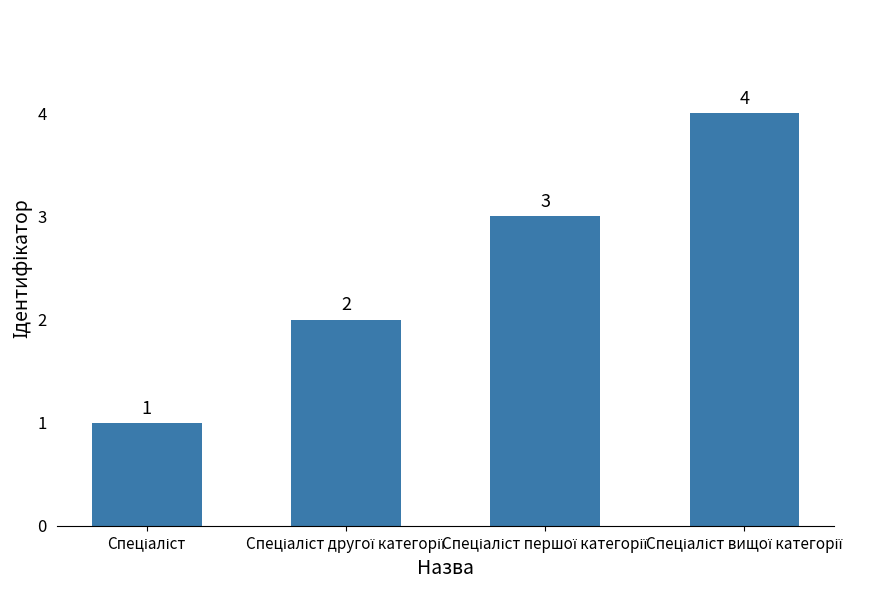

Does the chart contain stacked bars?

No